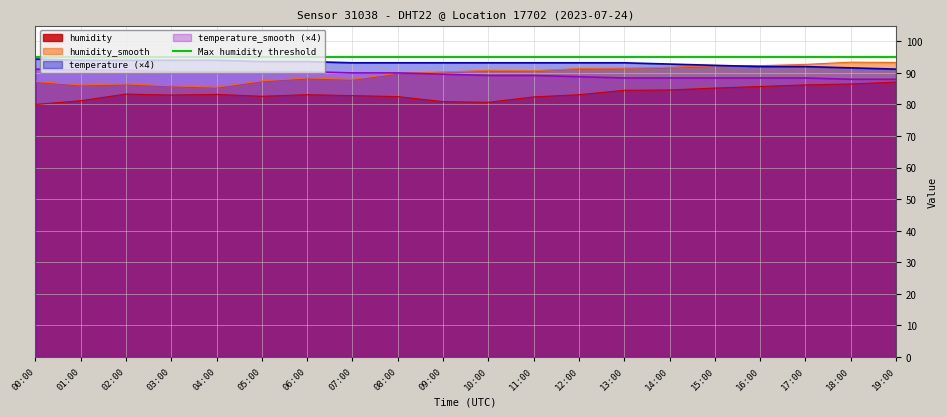

Is it true that temperature_smooth equals 37.0 at 09:00?

False